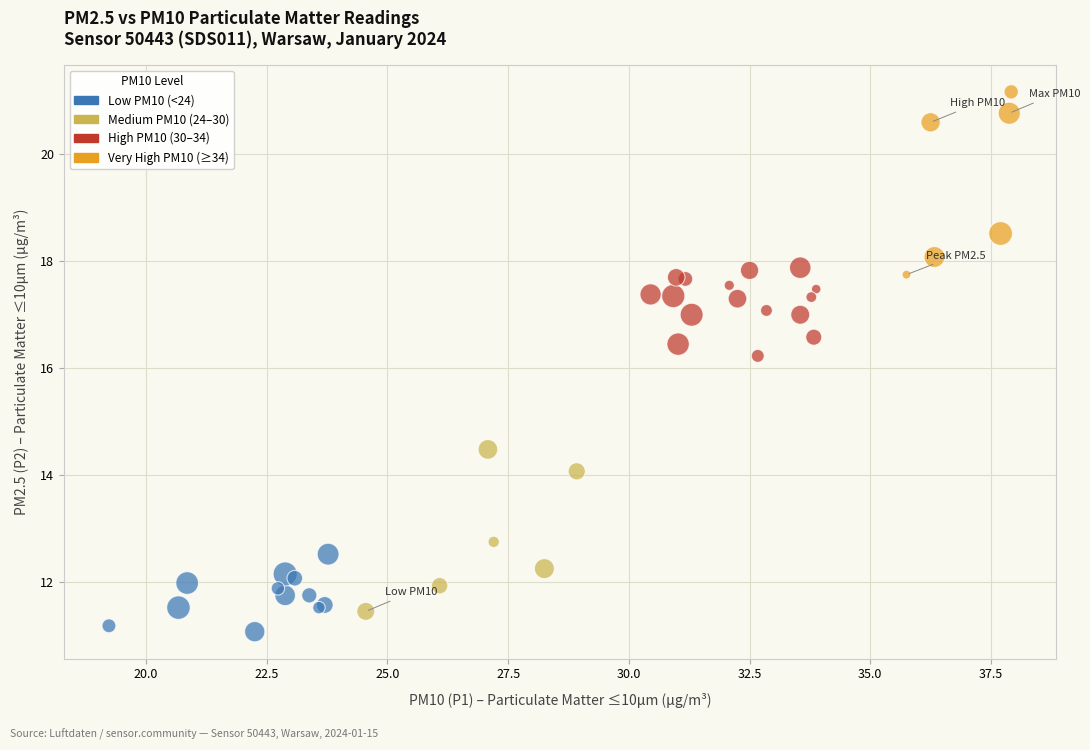

What Y value in the scatter plot is closest to 16?

16.2